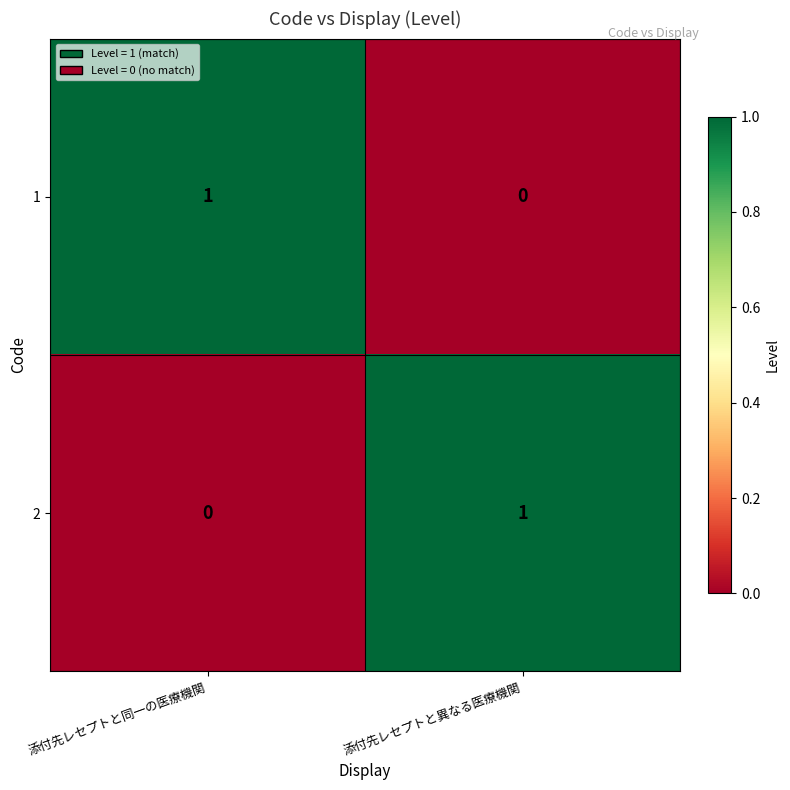

Which category has the lowest value in the 1 series?

添付先レセプトと異なる医療機関